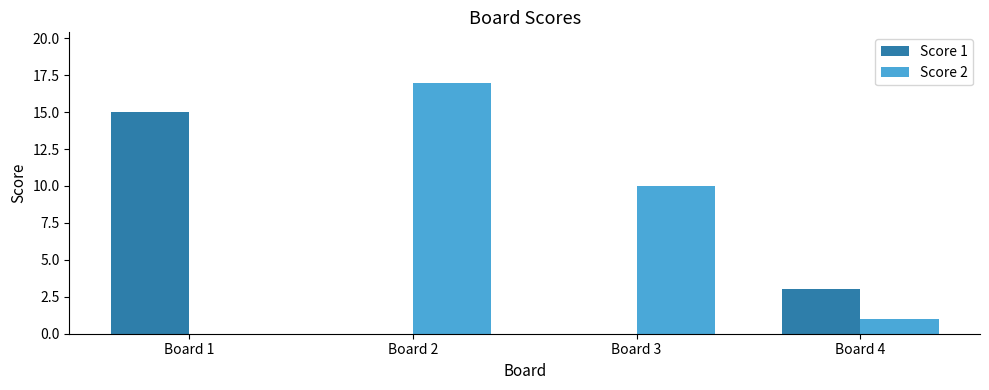

True or false: Score 2 has a value of 2 at Board 4.

False